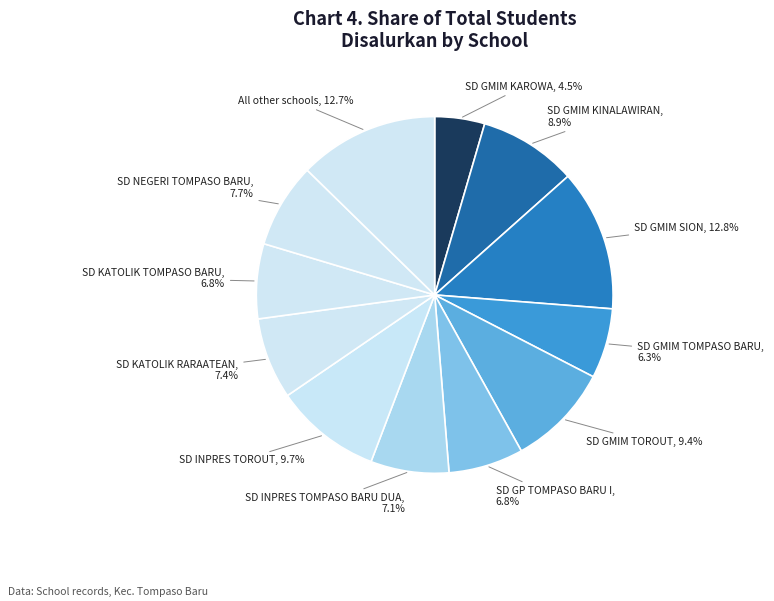

Which has a higher value, SD GMIM KINALAWIRAN or SD INPRES TOROUT?

SD INPRES TOROUT